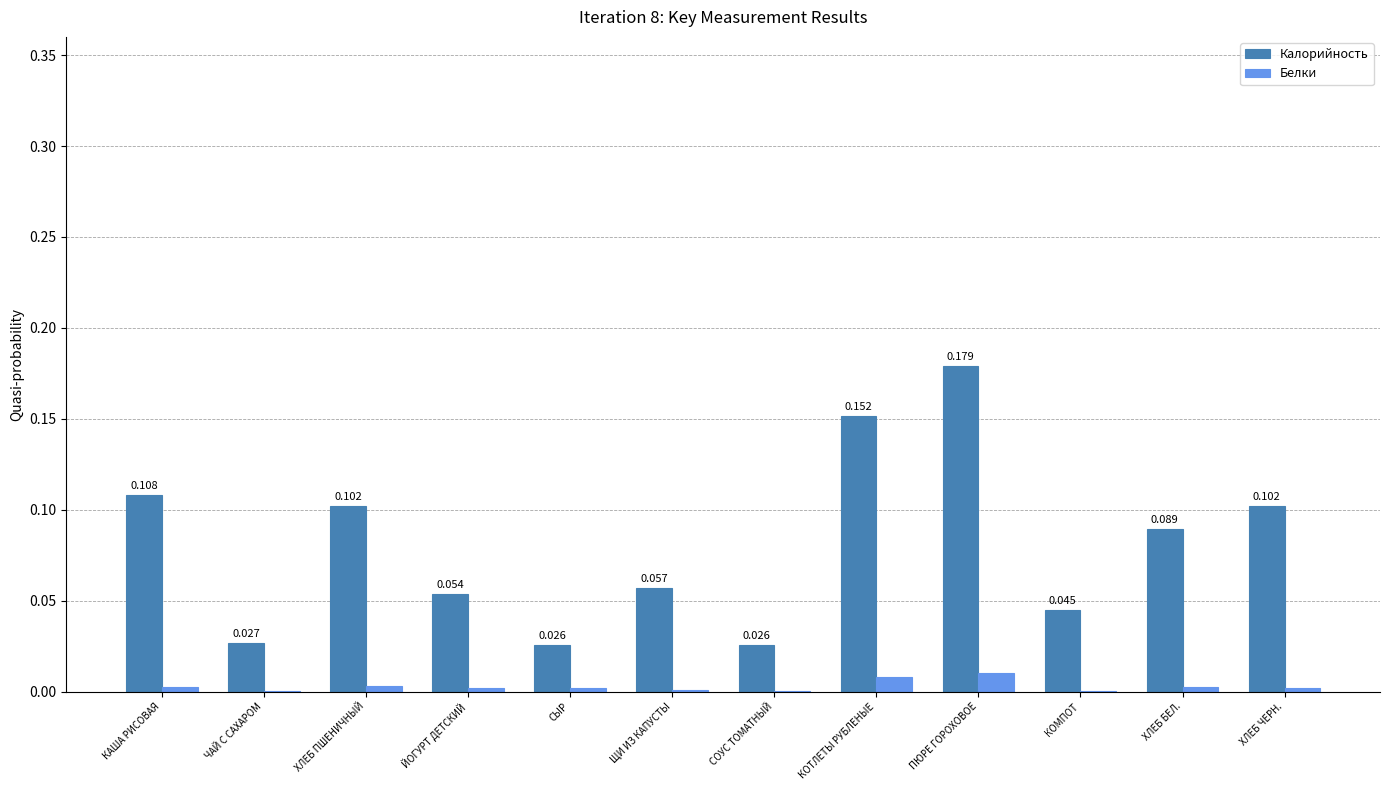

At which category does the chart reach its peak across all series?

ПЮРЕ ГОРОХОВОЕ